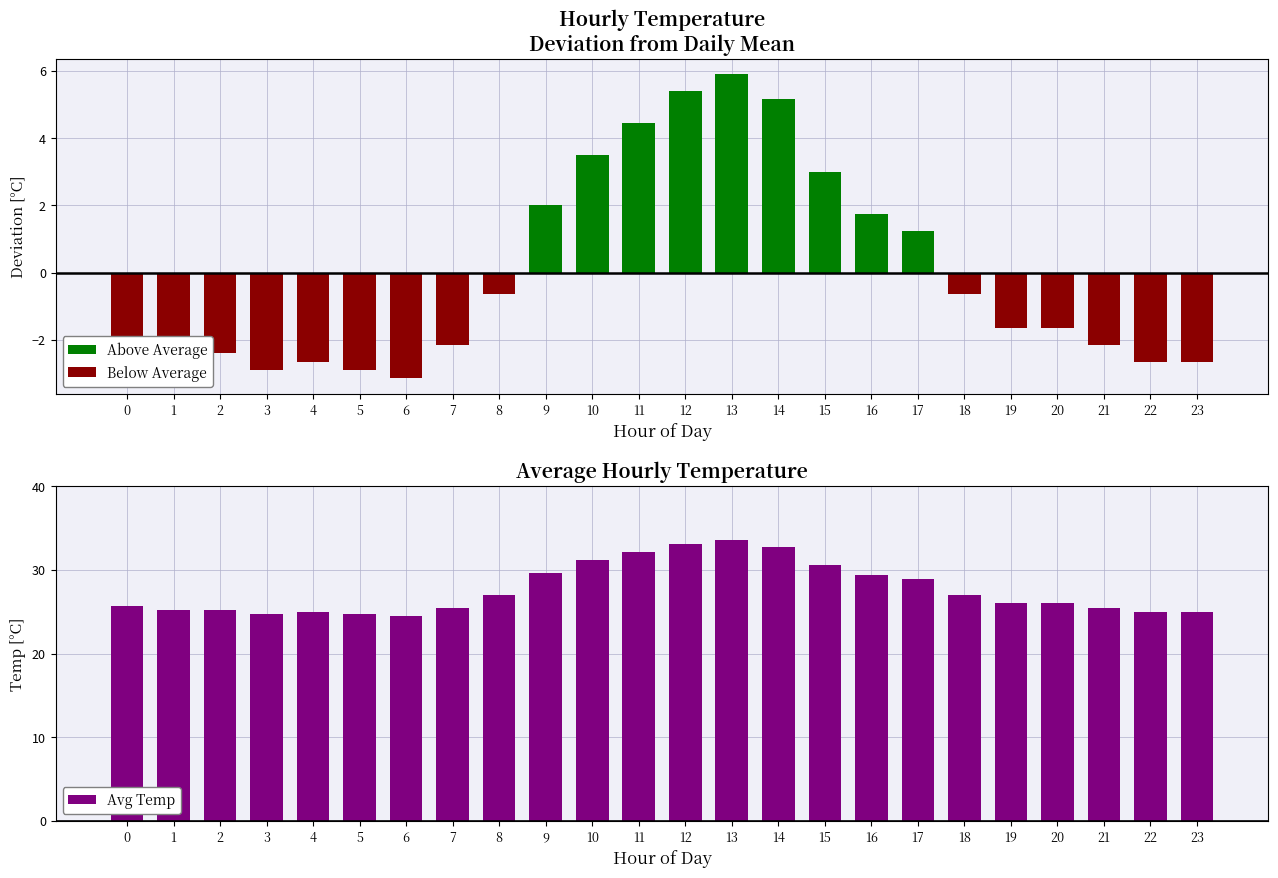

True or false: Avg Temp has a value of 25.0 at 23.

True